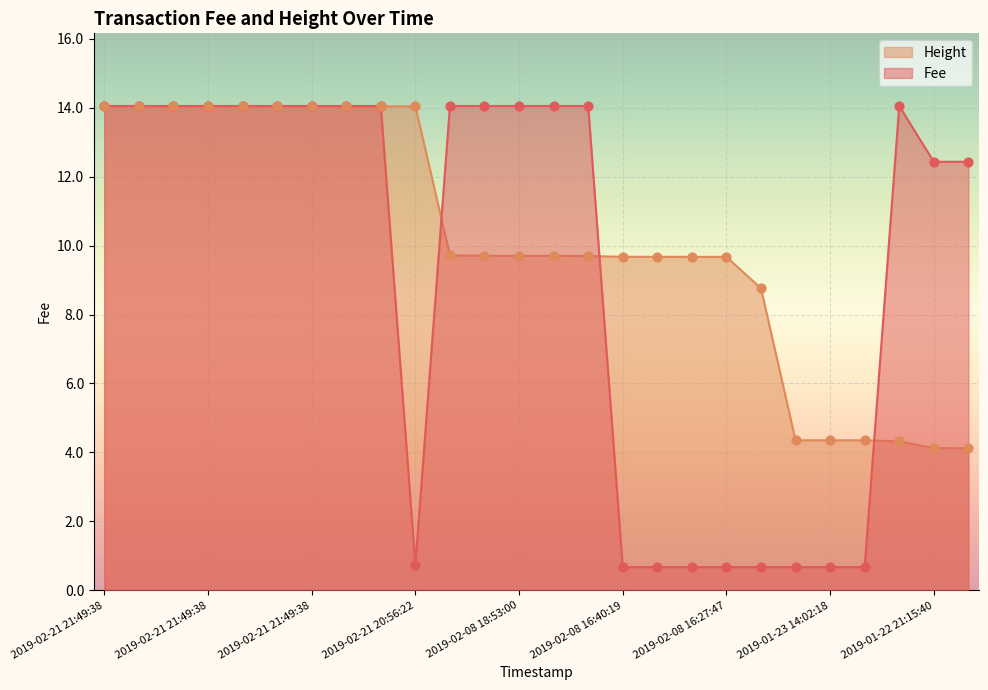

At which category is the sum across all series the highest?

2019-02-21 21:49:38